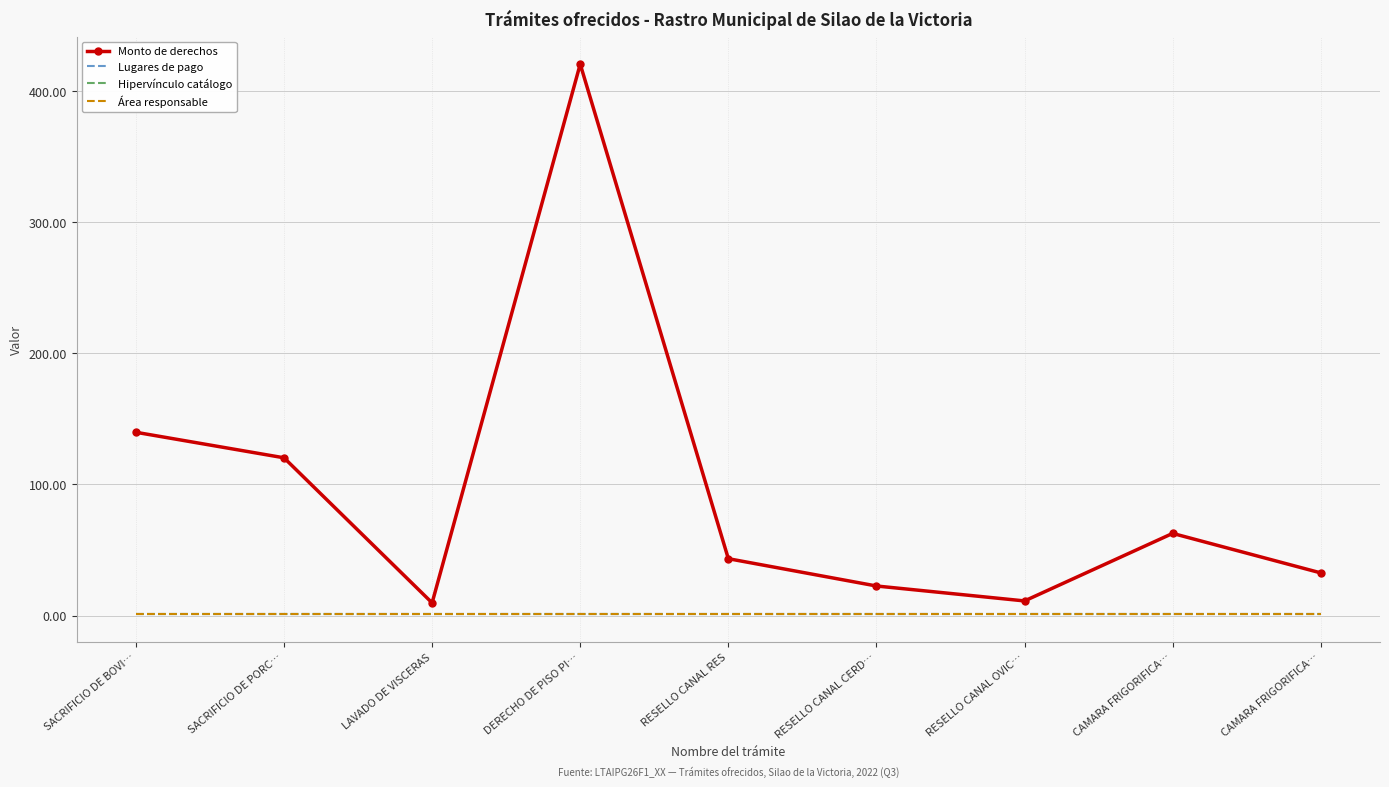

What is the label of the 4th point from the left?

DERECHO DE PISO PI…